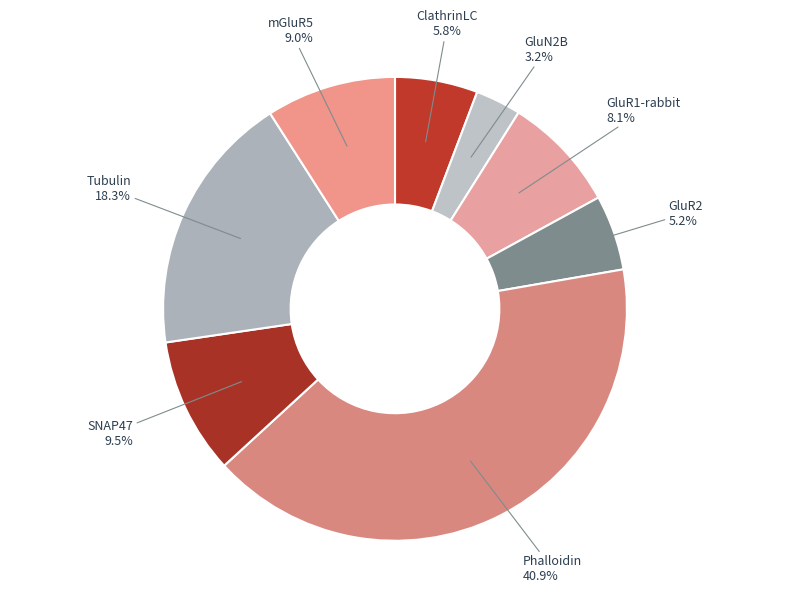

Which category has the smallest portion of the pie?

GluN2B